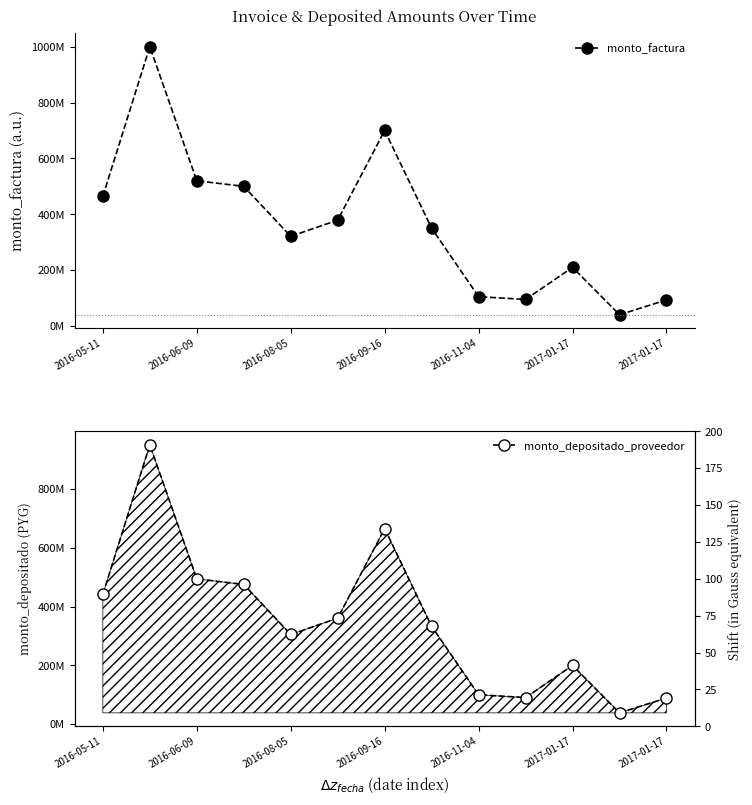

What are all the series names shown in the legend?

monto_factura, monto_depositado_proveedor